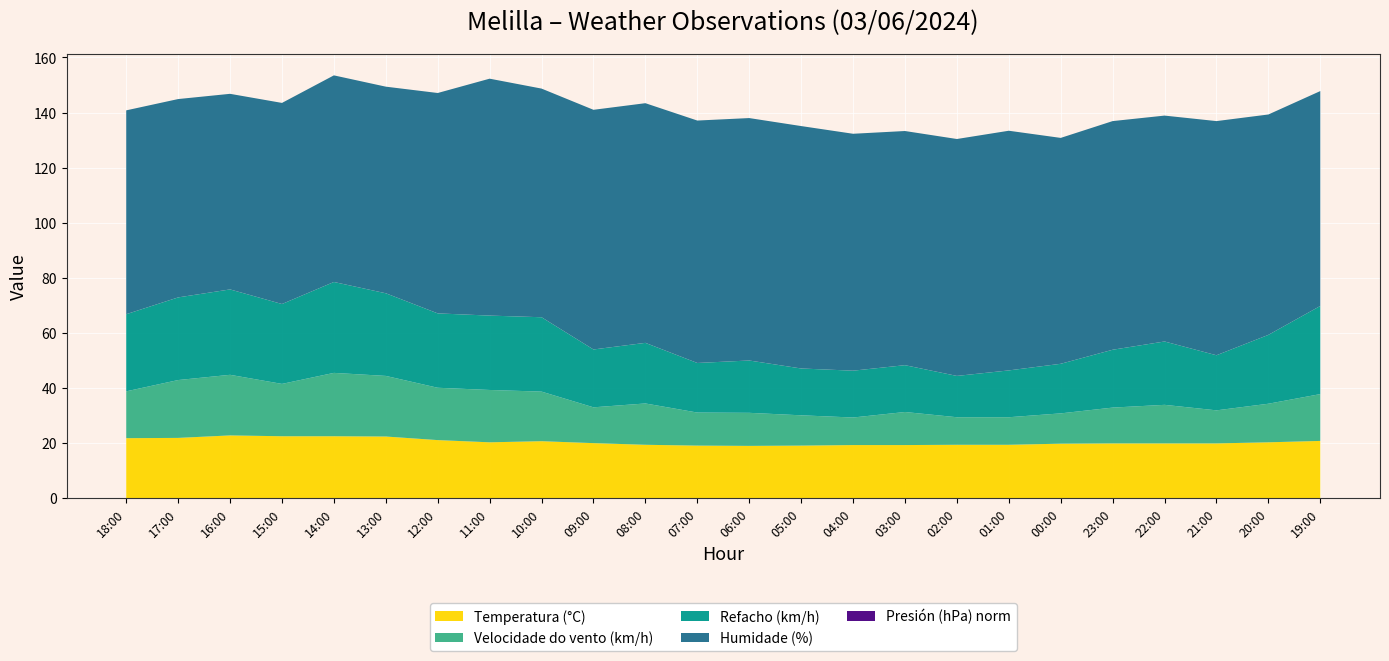

Reading left to right, transcribe all the data shown in this chart.

Temperatura (°C): 21.8	21.9	22.8	22.5	22.5	22.4	21.1	20.3	20.7	20.0	19.4	19.1	19.0	19.1	19.3	19.3	19.4	19.4	19.8	19.9	19.9	19.9	20.3	20.8
Velocidade do vento (km/h): 17.0	21.0	22.0	19.0	23.0	22.0	19.0	19.0	18.0	13.0	15.0	12.0	12.0	11.0	10.0	12.0	10.0	10.0	11.0	13.0	14.0	12.0	14.0	17.0
Refacho (km/h): 28.0	30.0	31.0	29.0	33.0	30.0	27.0	27.0	27.0	21.0	22.0	18.0	19.0	17.0	17.0	17.0	15.0	17.0	18.0	21.0	23.0	20.0	25.0	32.0
Humidade (%): 74.0	72.0	71.0	73.0	75.0	75.0	80.0	86.0	83.0	87.0	87.0	88.0	88.0	88.0	86.0	85.0	86.0	87.0	82.0	83.0	82.0	85.0	80.0	78.0
Presión (hPa) norm: 0.0	0.0	0.0	0.0	0.0	0.0	0.0	0.0	0.0	0.0	0.0	0.0	0.0	0.0	0.0	0.0	0.0	0.0	0.0	0.0	0.0	0.0	0.0	0.0